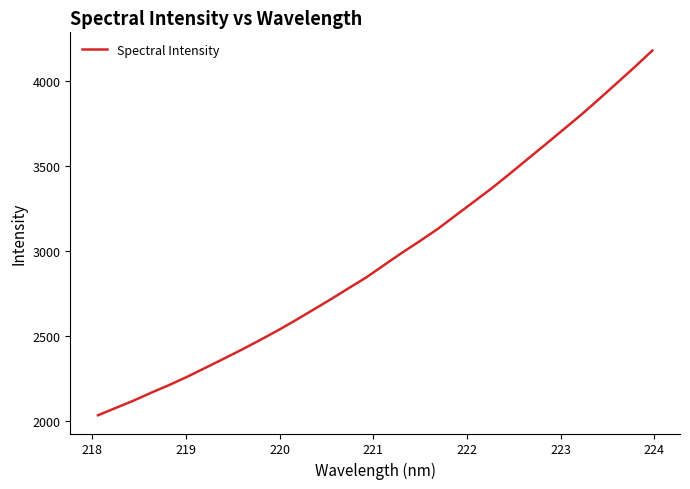

What is the minimum value shown in the chart?

2031.4